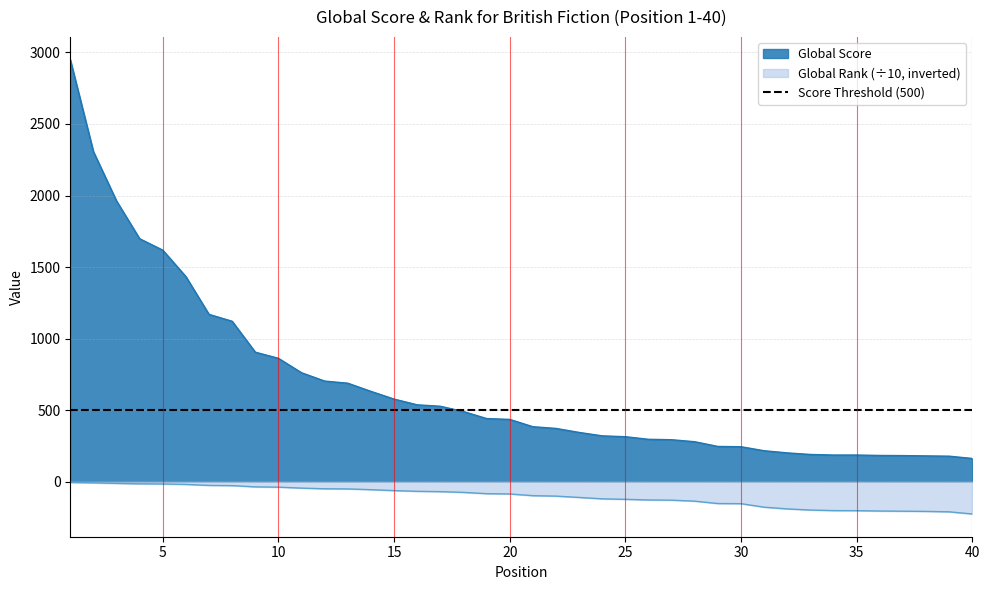

Rank the categories by Global Score value from lowest to highest.

40, 39, 38, 37, 36, 34, 35, 33, 32, 31, 30, 29, 28, 27, 26, 25, 24, 23, 22, 21, 20, 19, 18, 17, 16, 15, 14, 13, 12, 11, 10, 9, 8, 7, 6, 5, 4, 3, 2, 1